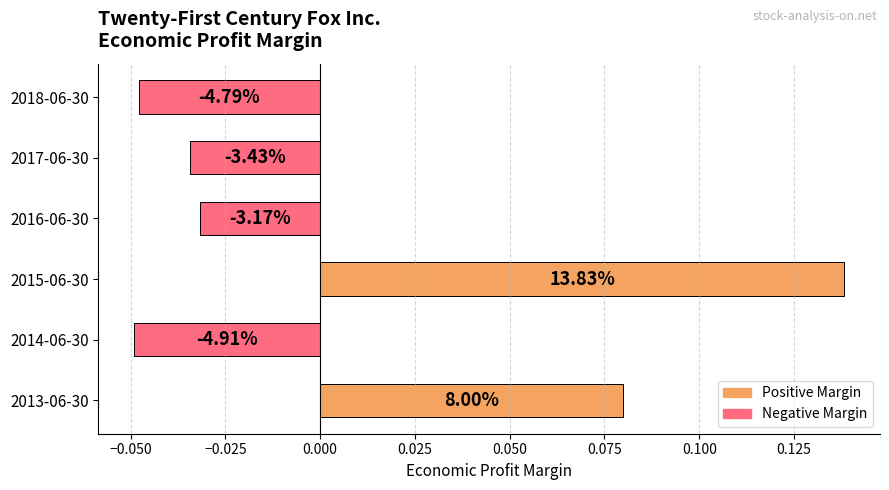

Is it true that the value at 2018-06-30 is -0.1?

False